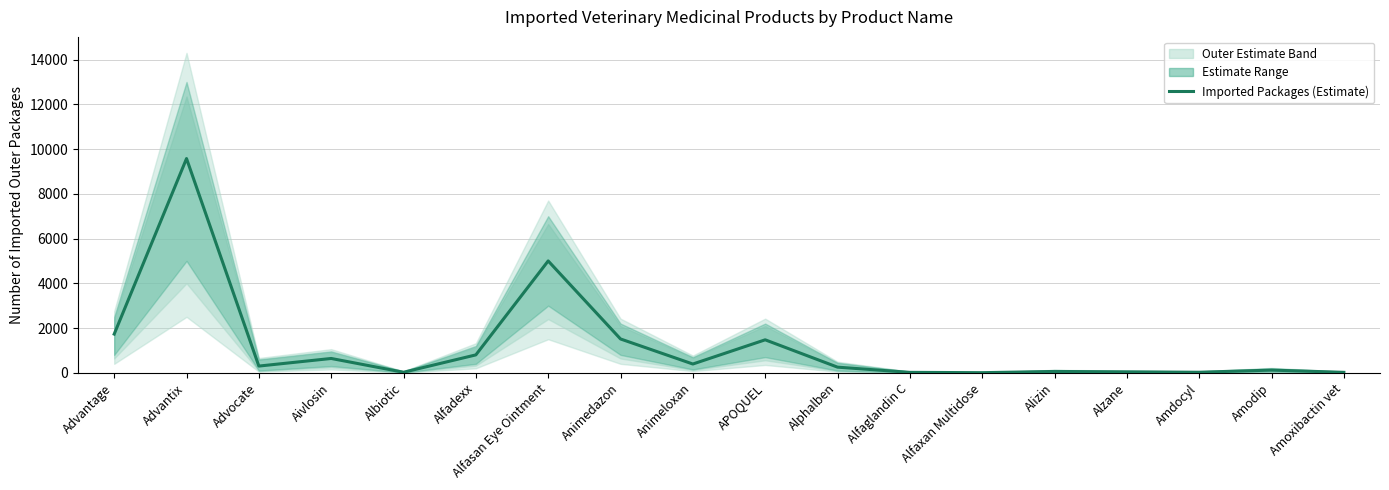

Reading left to right, transcribe all the data shown in this chart.

1730	9576	300	640	24	800	5000	1512	392	1474	252	19	5	60	40	24	120	20